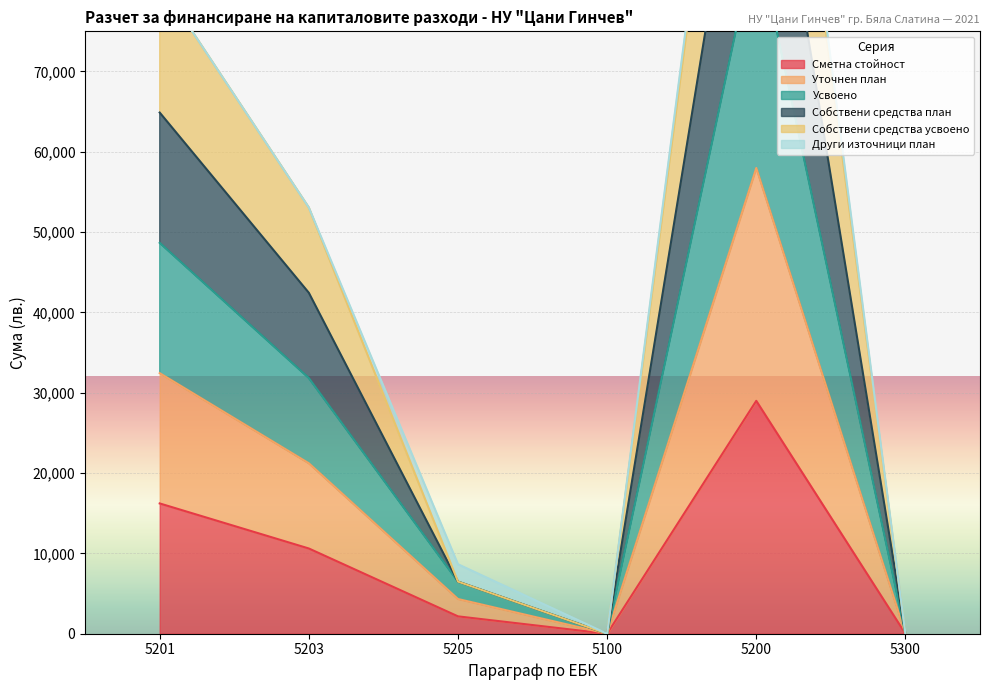

At which label is Собствени средства план closest to 70328?

5201